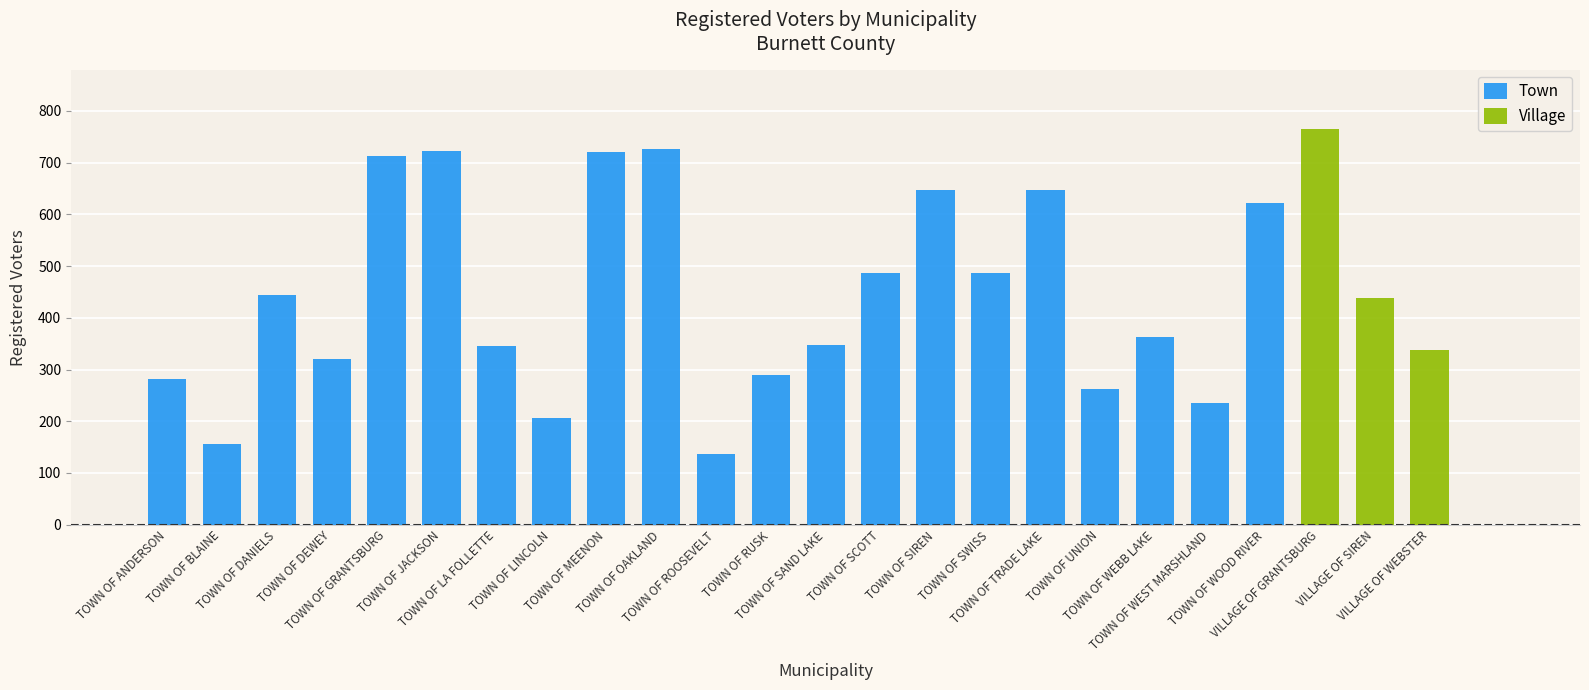

What position from the left is TOWN OF LA FOLLETTE?

7